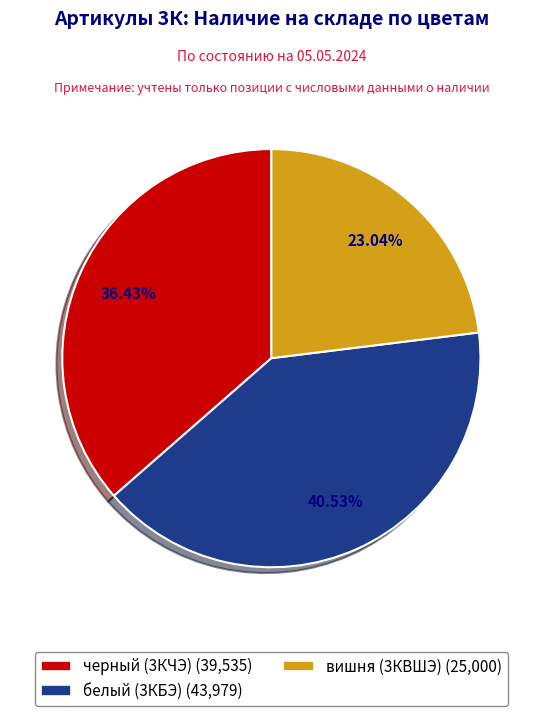

To the nearest percent, what is the average slice percentage?

33%